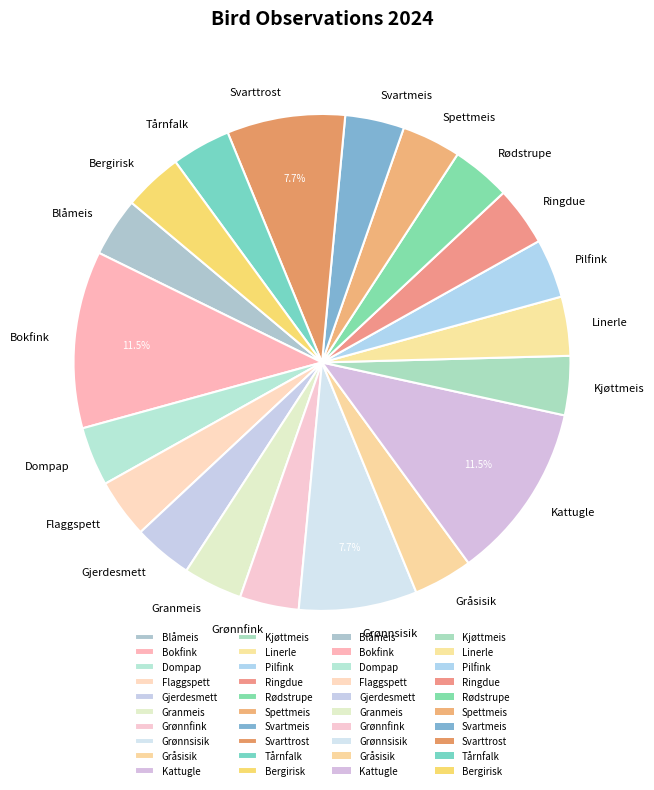

Do Dompap and Bokfink together represent more than half of the pie?

No